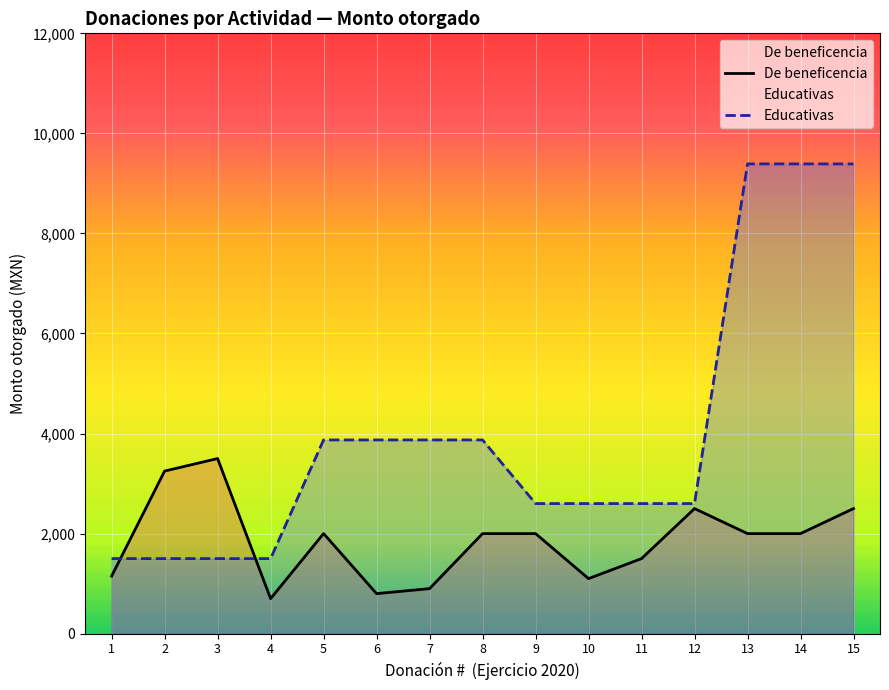

The value of Educativas at 15 is 9390. True or false?

True